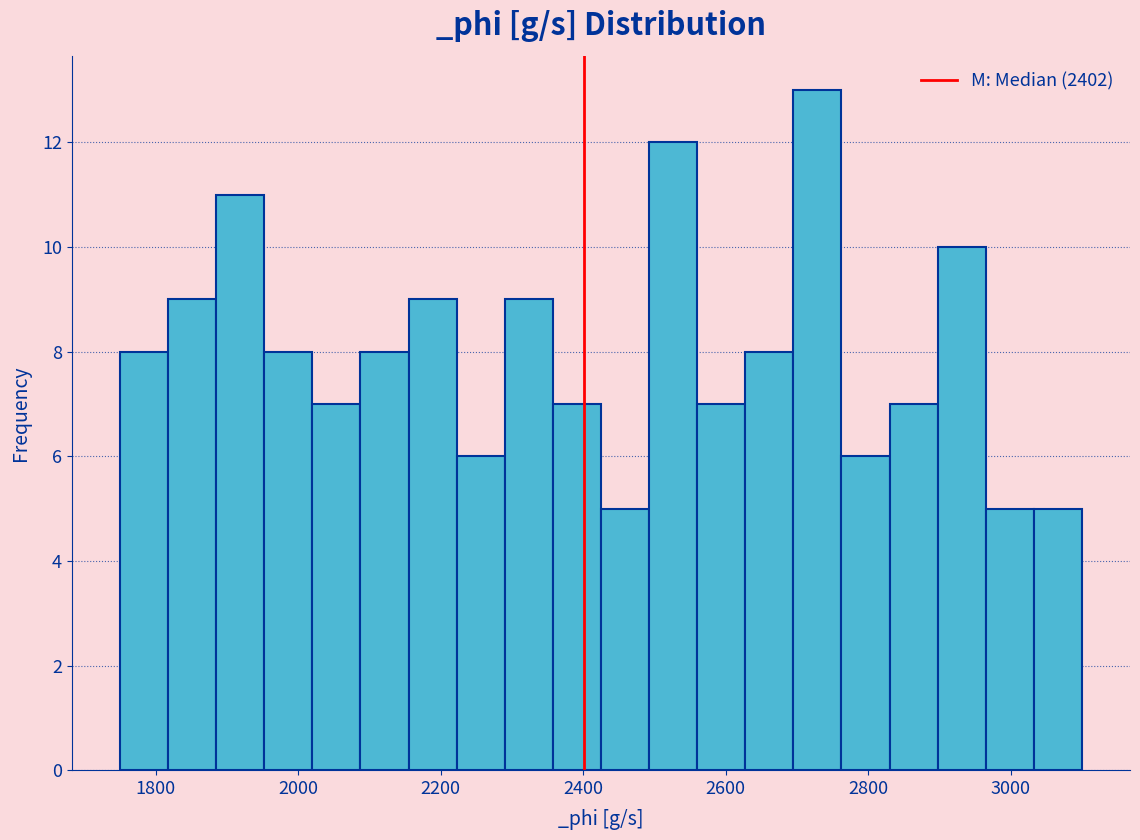

Read against the x-axis, roughly where is the centre of the tallest bar?

2720